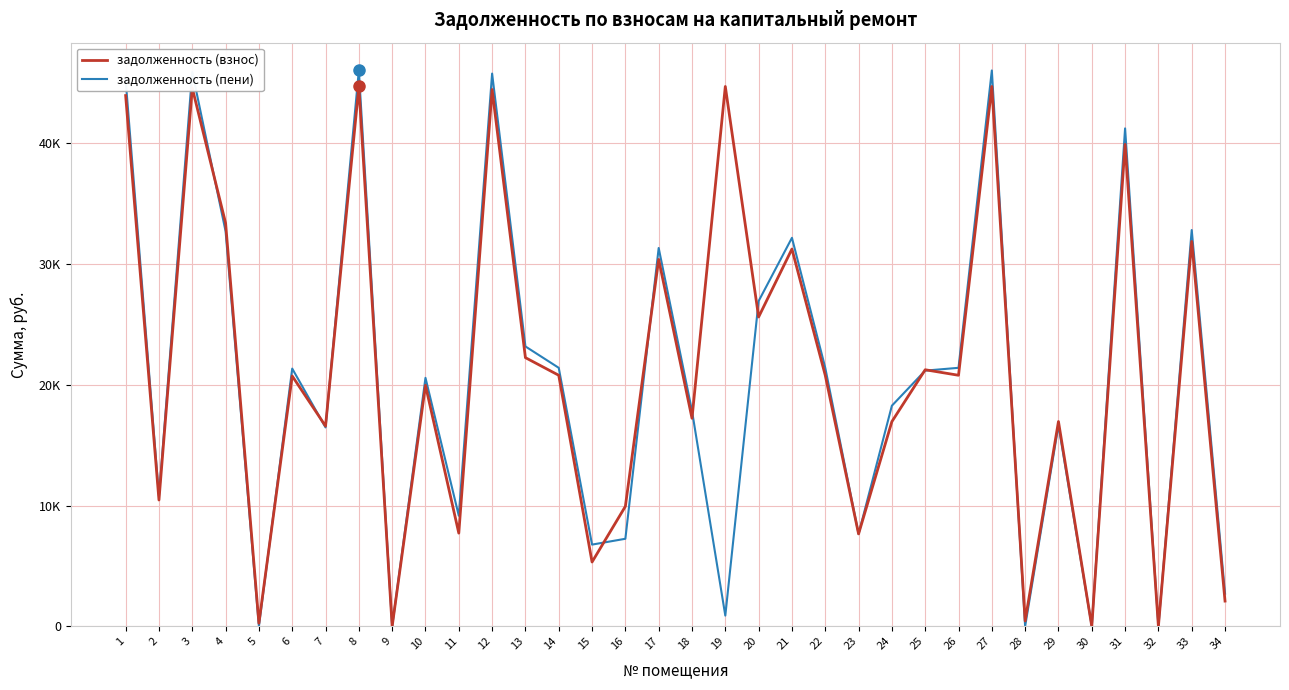

Reading left to right, what are all the values shown in this chart?

задолженность (взнос): 43956.5	10457.0	44582.6	33394.9	249.7	20725.9	16582.6	44707.9	0.0	19958.6	7713.2	44457.4	22248.5	20787.9	5319.9	9929.1	30383.1	17226.6	44707.9	25617.1	31245.5	20788.6	7650.2	16951.1	21245.5	20788.6	44707.9	439.0	16957.5	0.0	39912.6	0.0	31871.7	2085.6
задолженность (пени): 45262.2	10767.6	45907.0	32713.6	3.1	21341.5	16468.0	46036.0	0.0	20576.1	9156.6	45778.0	23176.7	21405.4	6763.3	7246.0	31329.9	17844.1	884.0	26934.0	32173.7	21406.1	7649.2	18268.0	21173.7	21406.1	46036.0	0.0	16647.7	0.0	41237.0	0.0	32818.4	2703.1